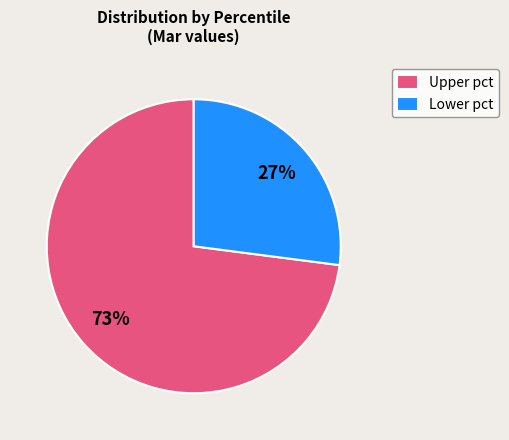

To the nearest percent, what percentage of the pie is Lower pct?

27%